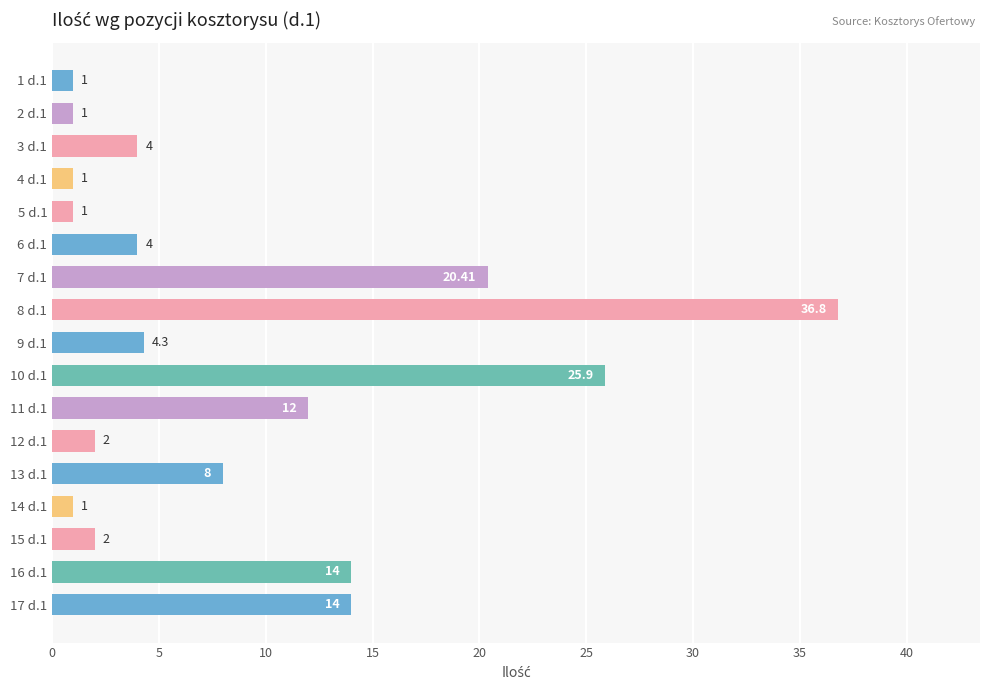

What is the difference between the maximum and second lowest values?

35.8